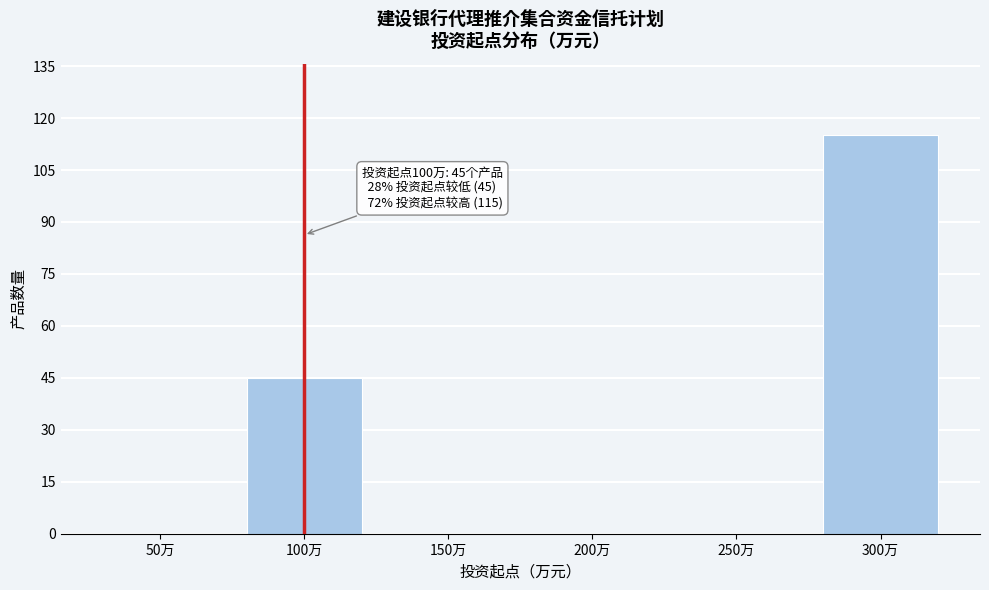

Reading left to right, extract all data points from this chart.

50万=0	100万=45	150万=0	200万=0	250万=0	300万=115